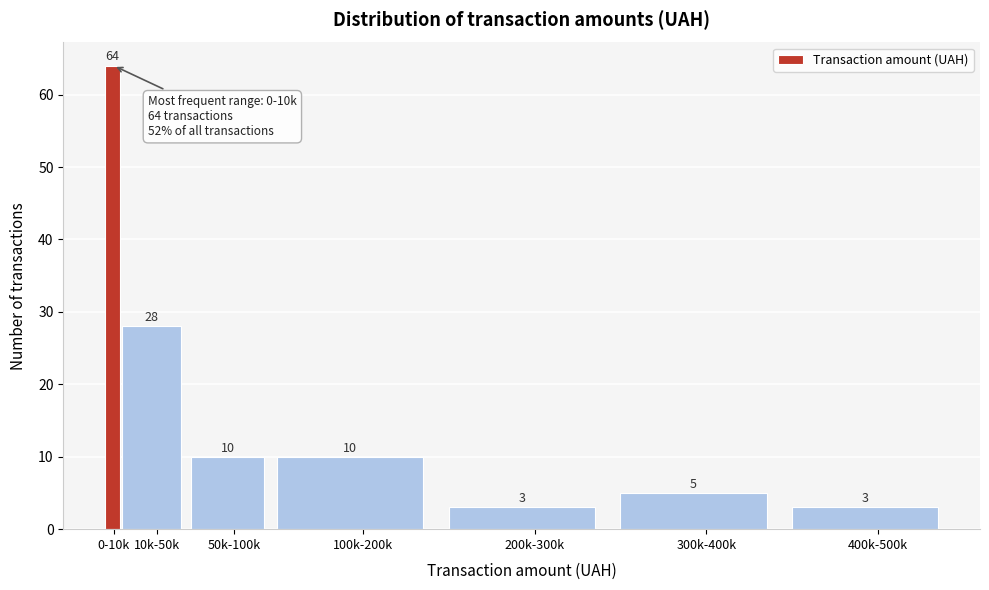

Reading left to right, extract all data points from this chart.

0-10k=64	10k-50k=28	50k-100k=10	100k-200k=10	200k-300k=3	300k-400k=5	400k-500k=3